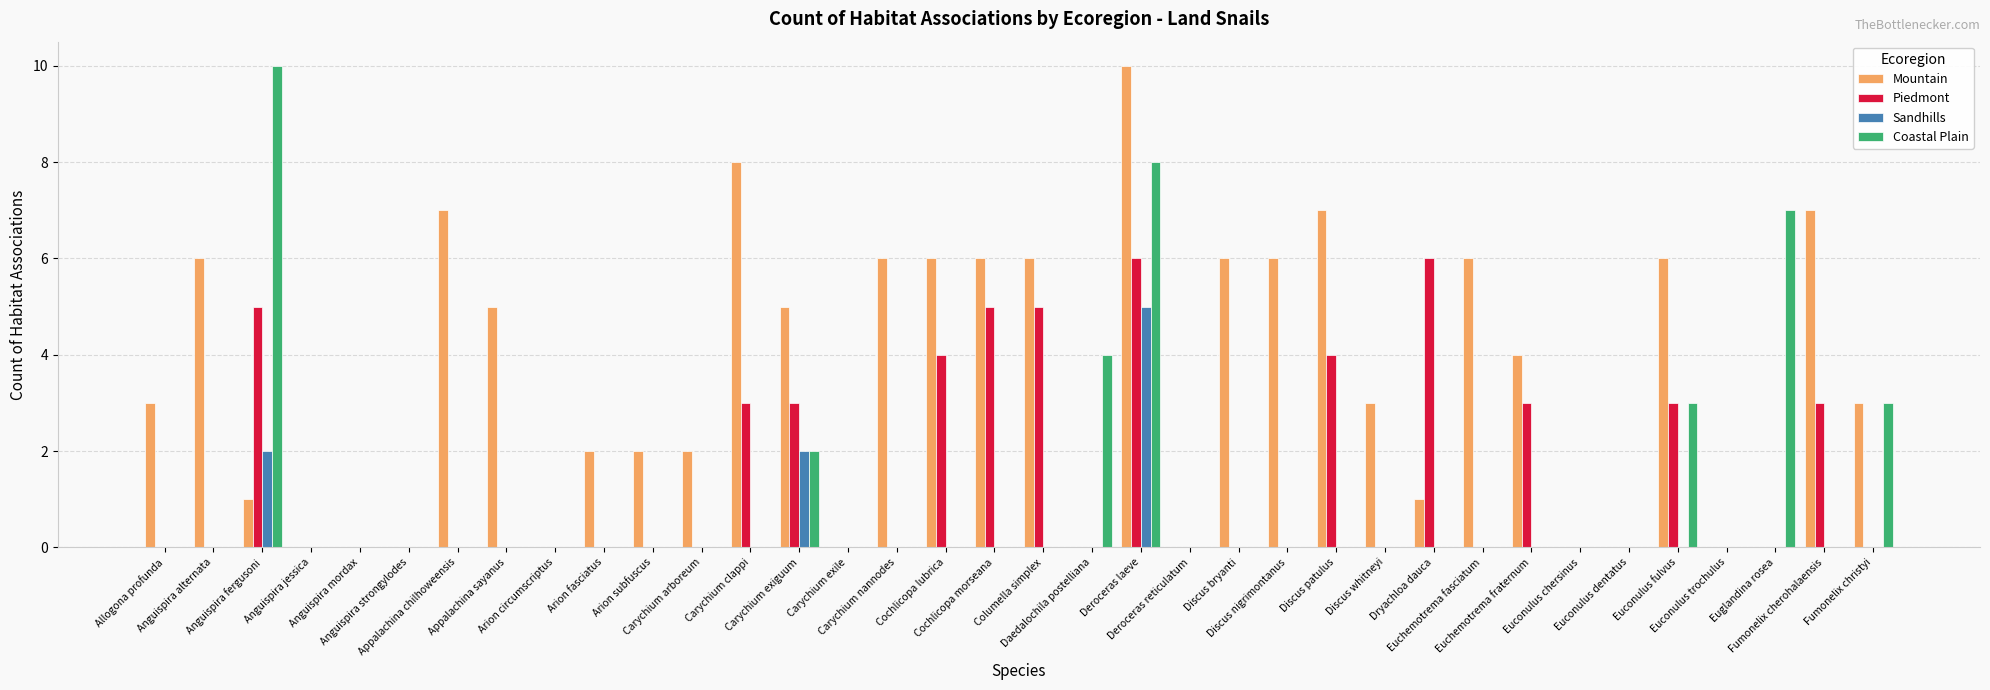

Are the bars horizontal?

No